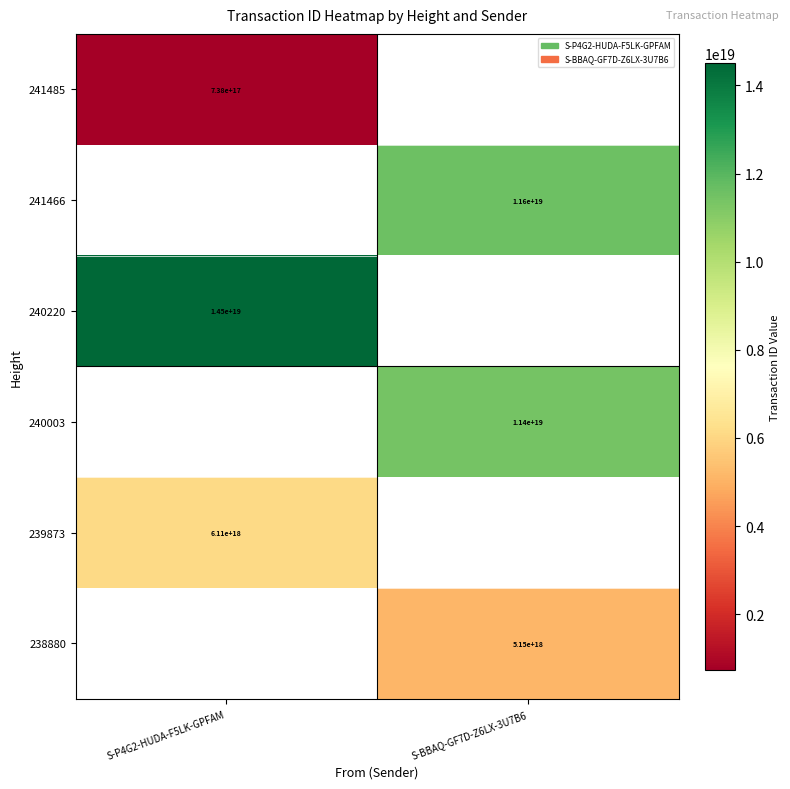

The value of 239873 at S-P4G2-HUDA-F5LK-GPFAM is 9353807858950486016. True or false?

False